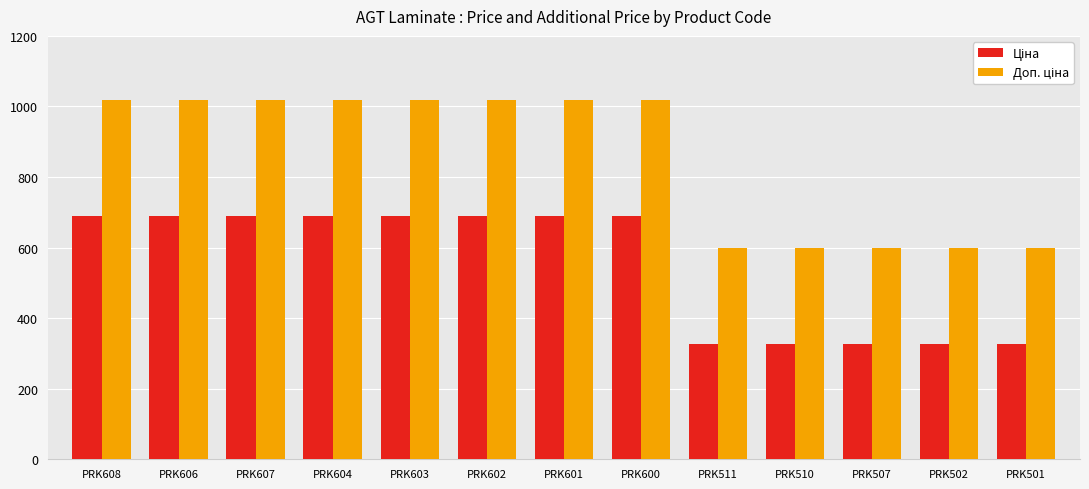

What is the difference between the highest and lowest values at PRK602?

328.5